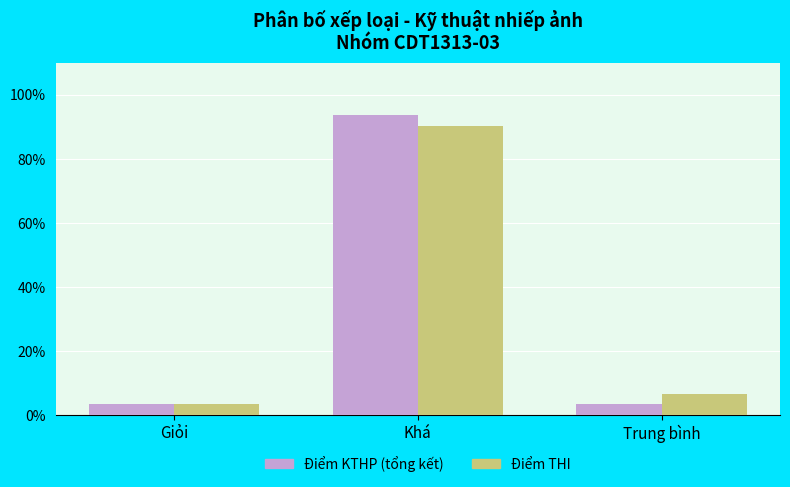

How many data points does each series have?

3